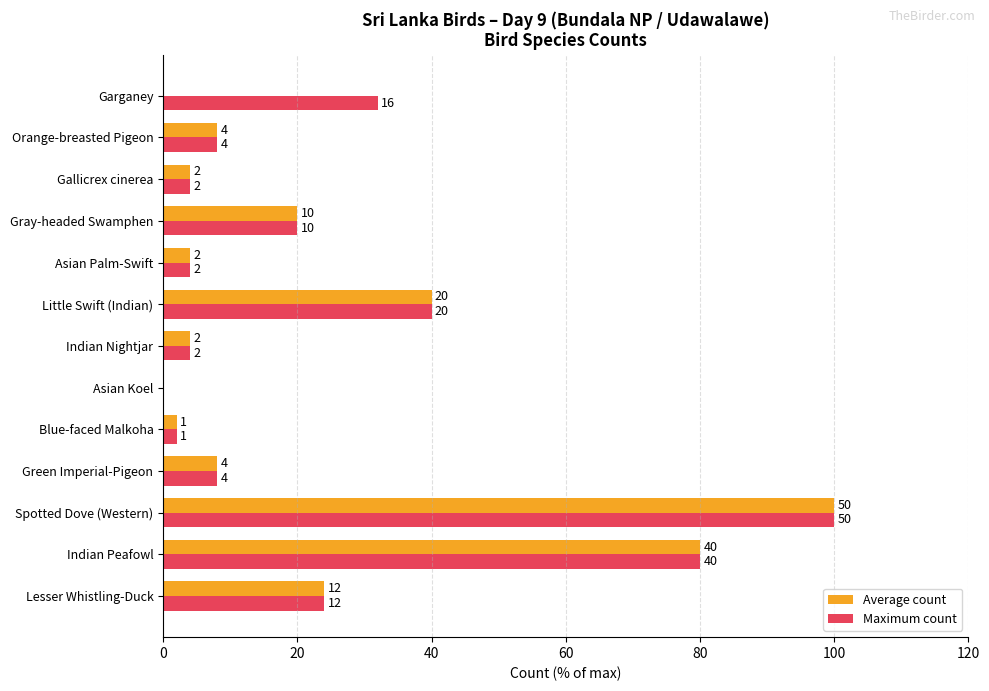

Which category has the highest value in the Maximum count series?

Spotted Dove (Western)